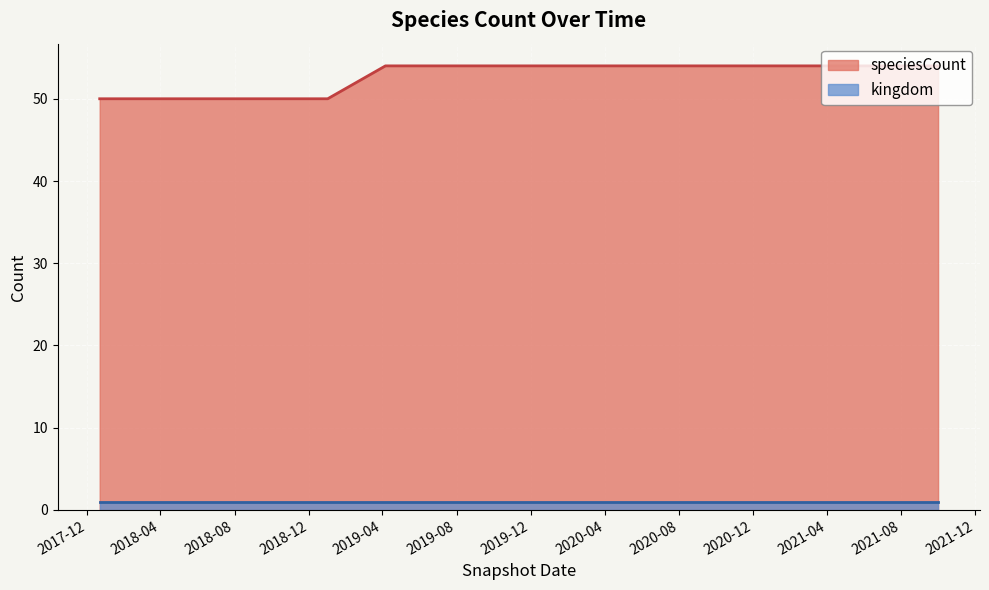

List the series in order of their overall mean, highest first.

speciesCount, kingdom